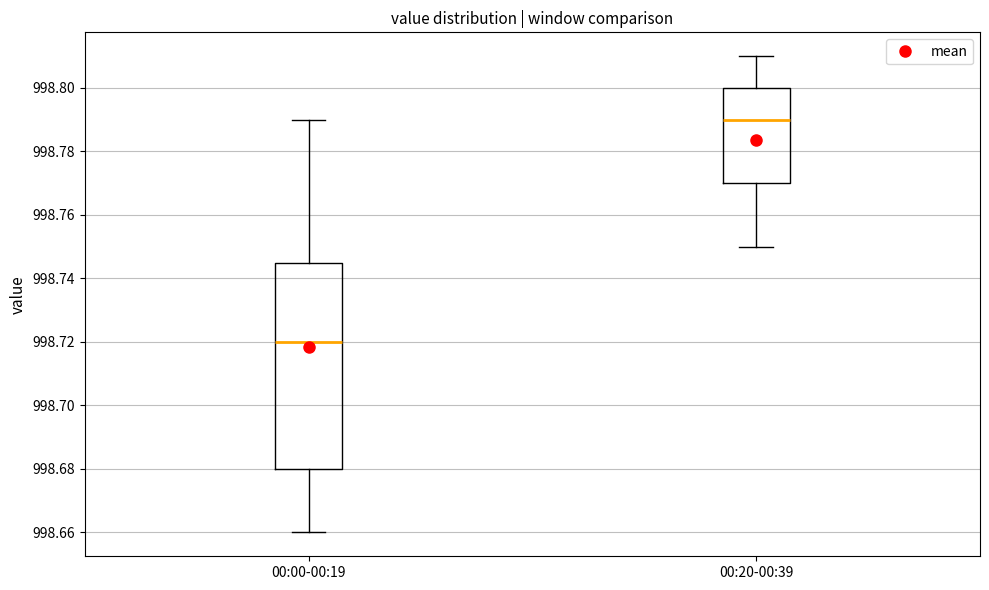

Which box has the lowest median line?

00:00-00:19